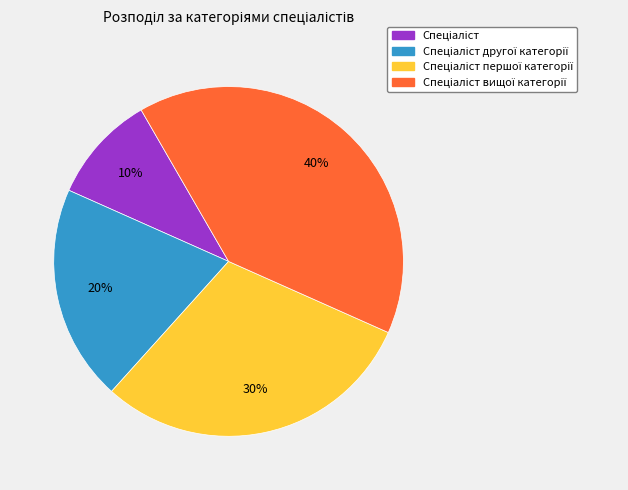

Is there a majority slice in this chart?

No